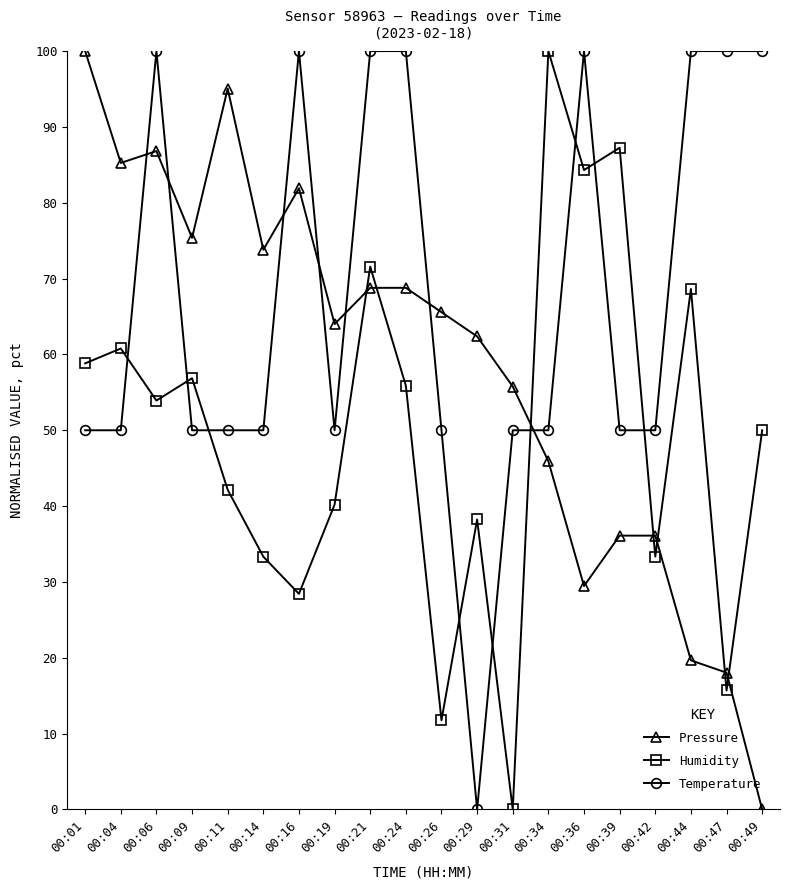

How many Temperature values are between 50 and 100?

19